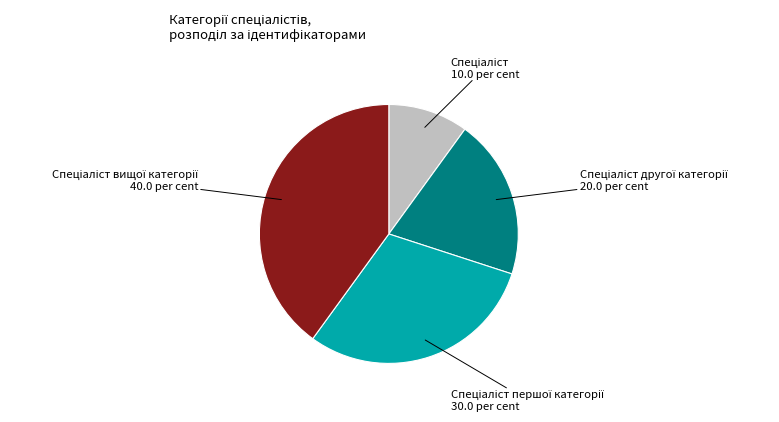

Is there a majority slice in this chart?

No